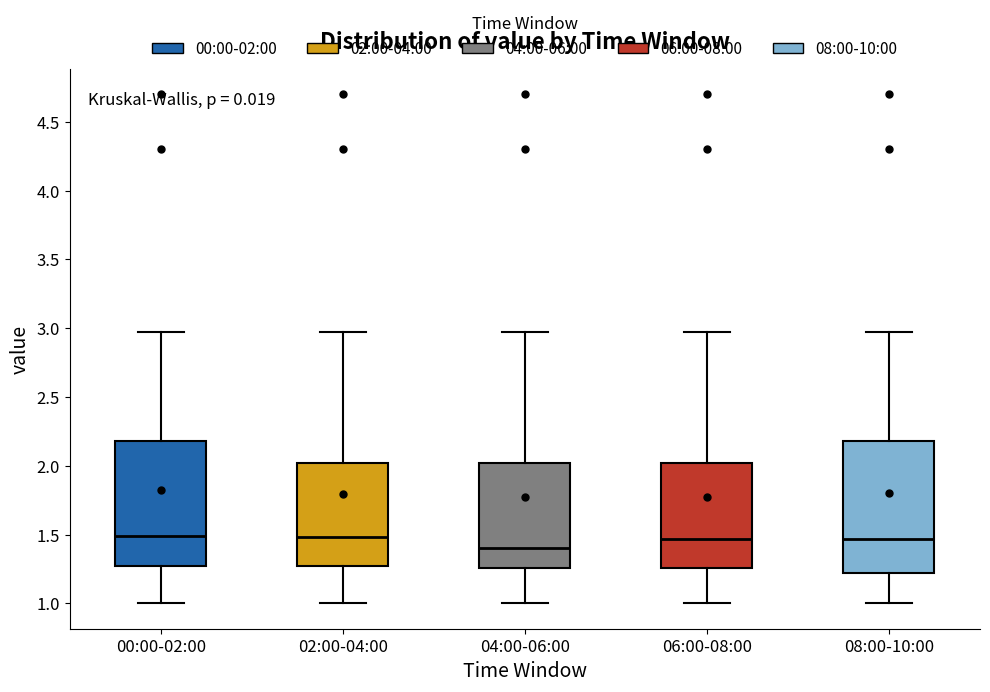

Reading left to right, read every box against the y-axis: the position of its median line, the range the box covers, and the ends of its whiskers. The values are not printed on the chart, so give them approximately, as read against the axis.

00:00-02:00: median 1.50, box 1.25 to 2.20, whiskers 1.00 to 2.95
02:00-04:00: median 1.50, box 1.25 to 2.00, whiskers 1.00 to 2.95
04:00-06:00: median 1.40, box 1.25 to 2.00, whiskers 1.00 to 2.95
06:00-08:00: median 1.45, box 1.25 to 2.00, whiskers 1.00 to 2.95
08:00-10:00: median 1.45, box 1.20 to 2.20, whiskers 1.00 to 2.95